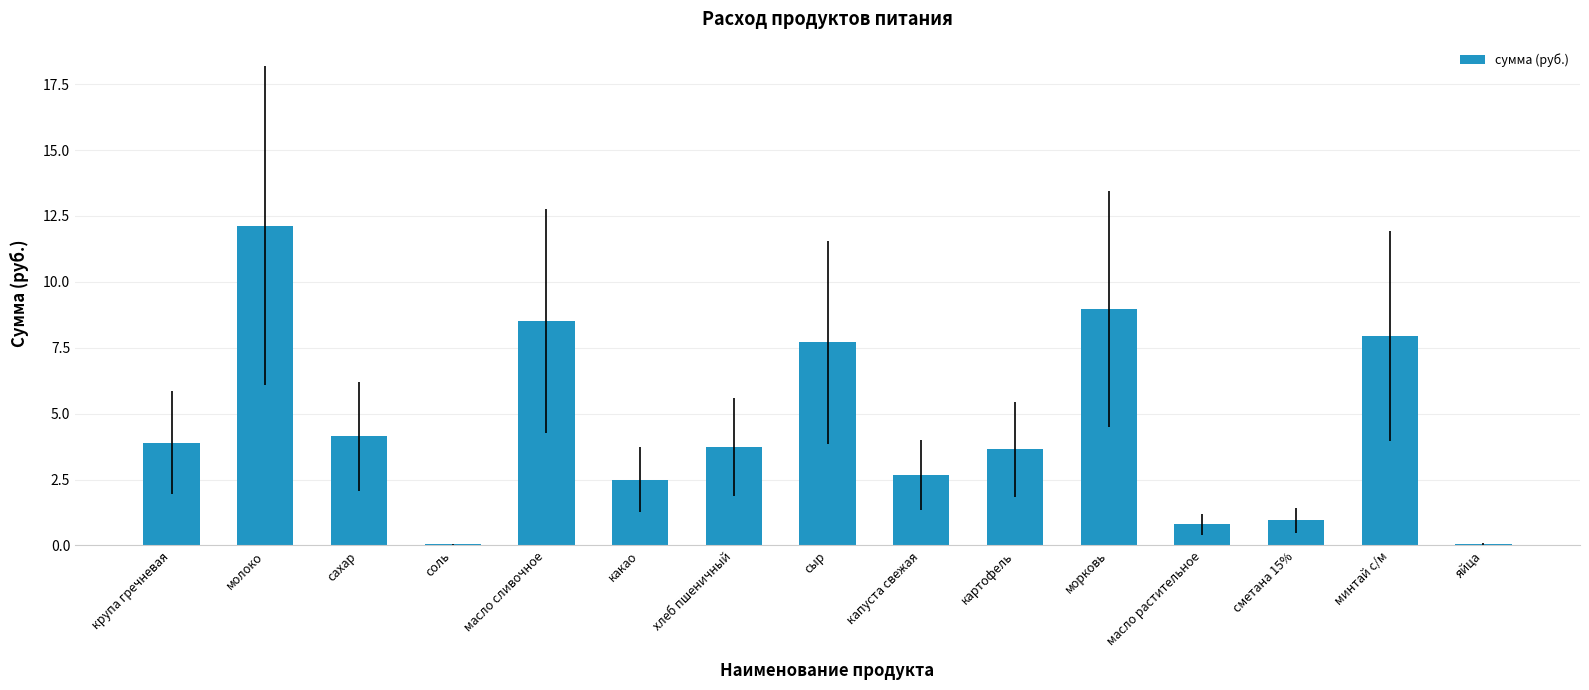

Which has a higher value, крупа гречневая or масло сливочное?

масло сливочное